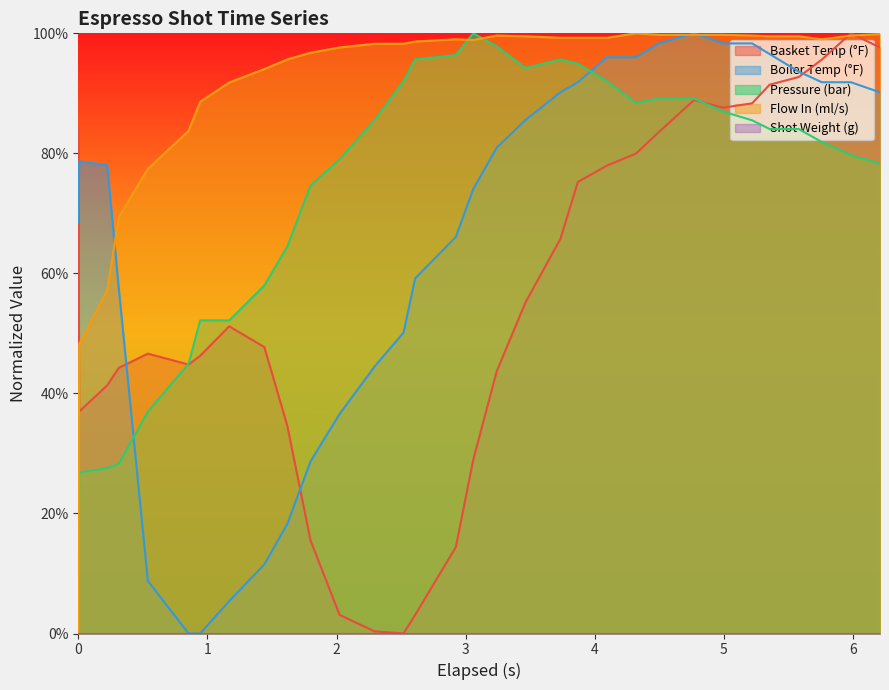

Which series has the largest total across all categories?

Flow In (ml/s)